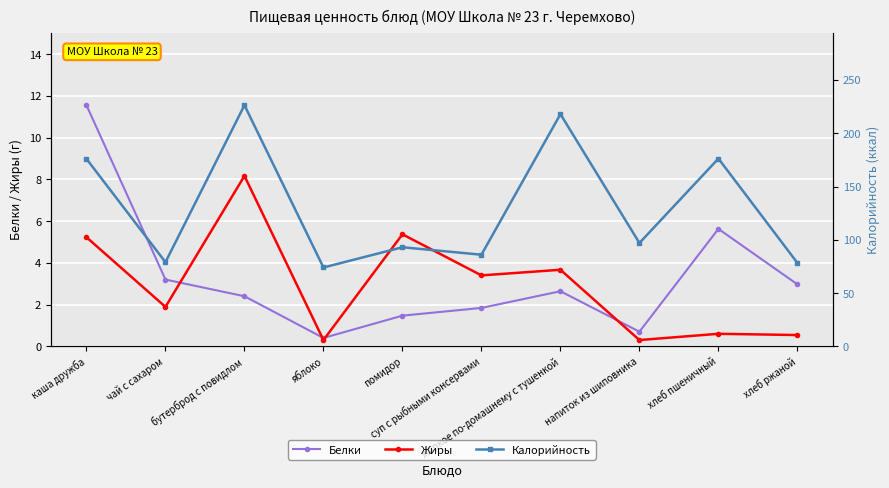

What value does the Жиры series have at жаркое по-домашнему с тушенкой?

3.7